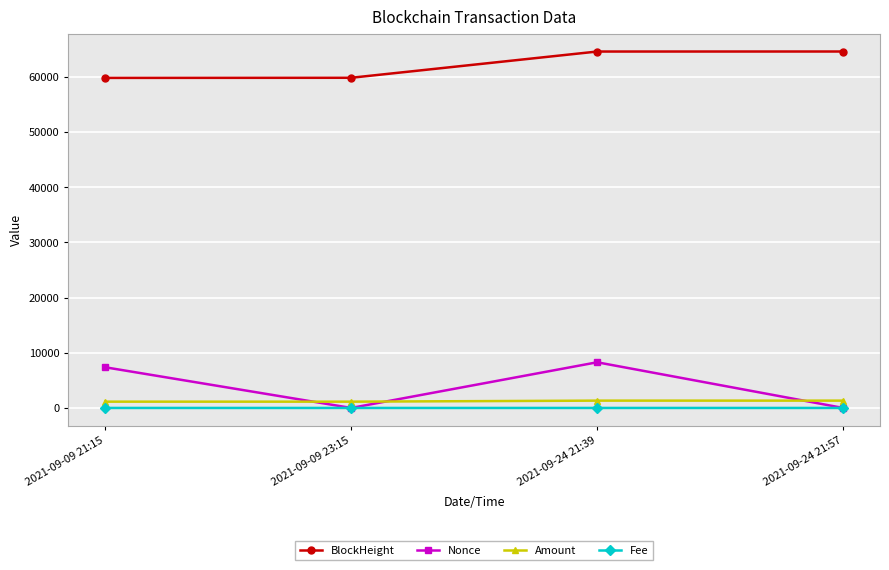

At which label is BlockHeight closest to 62183?

2021-09-09 23:15